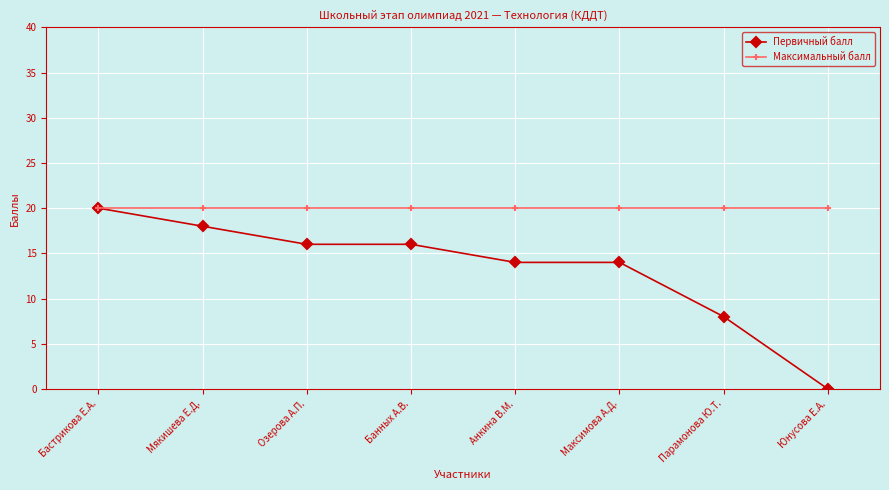

How many Первичный балл values are between 14 and 18?

5